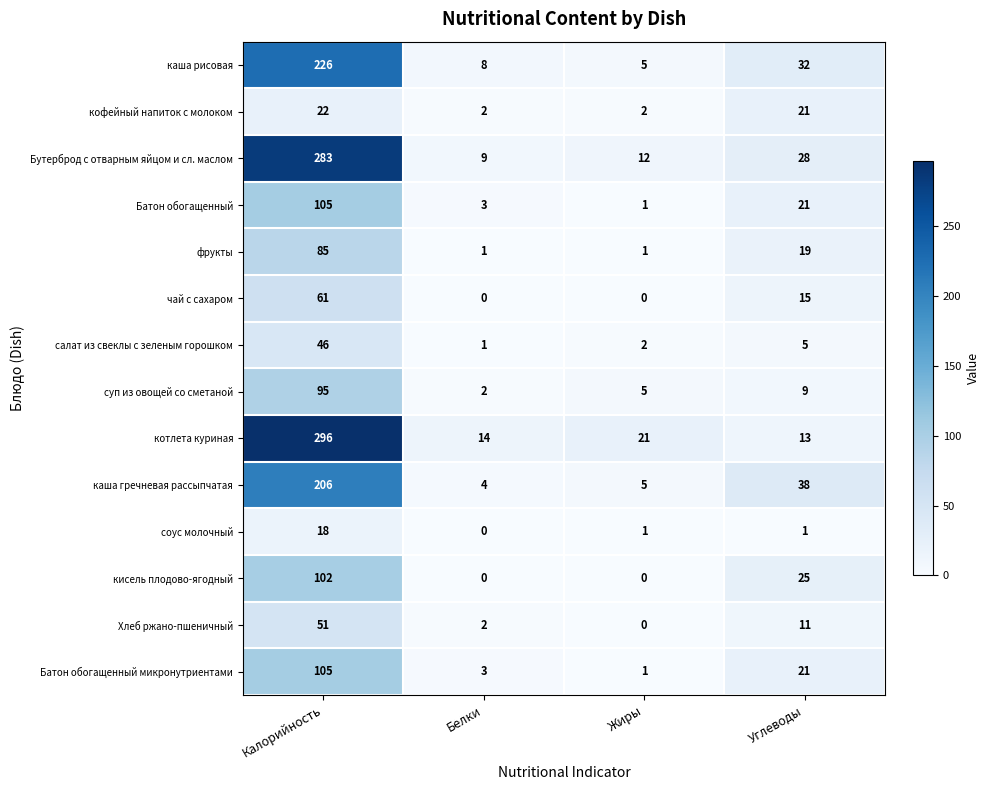

True or false: каша гречневая рассыпчатая has a value of 294 at Калорийность.

False